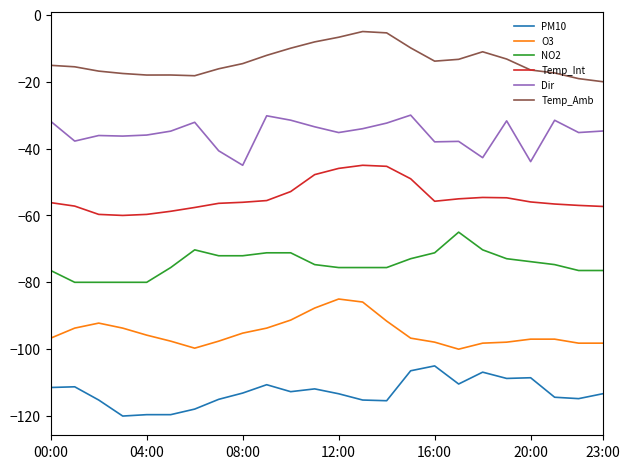

What is the lowest value of the Temp_Int series?

-60.0